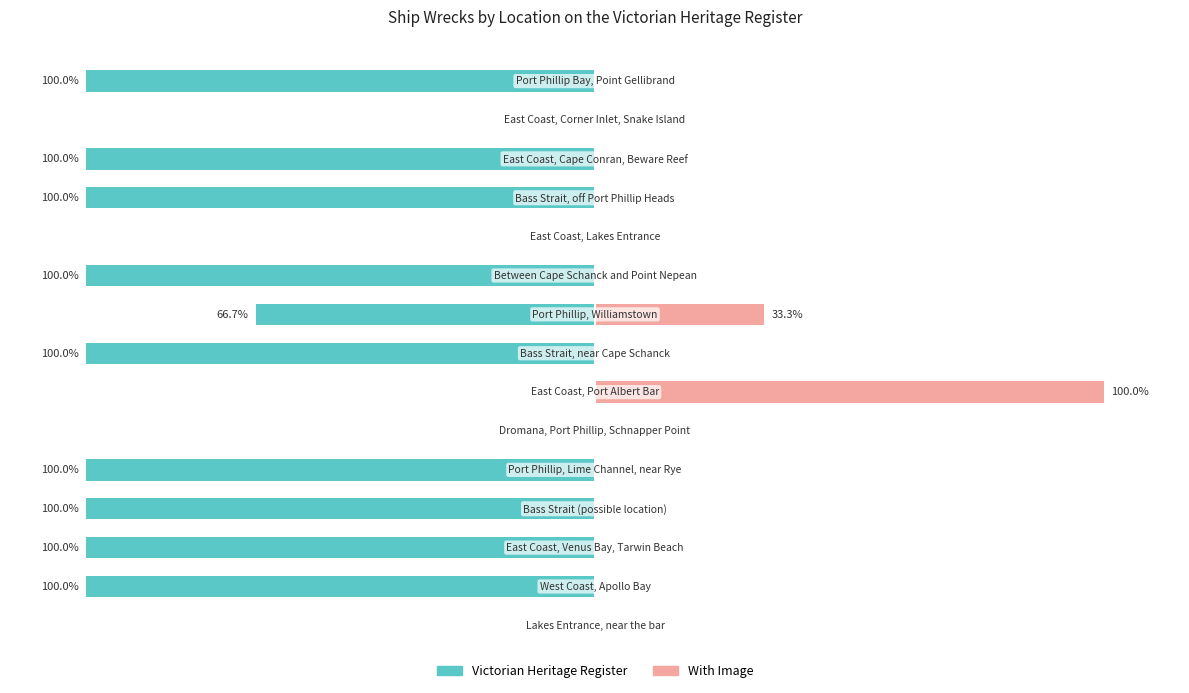

Reading left to right, what are all the values shown in this chart?

Victorian Heritage Register: 0.0	-100.0	-100.0	-100.0	-100.0	0.0	0.0	-100.0	-66.7	-100.0	0.0	-100.0	-100.0	0.0	-100.0
With Image: 0.0	0.0	0.0	0.0	0.0	0.0	100.0	0.0	33.3	0.0	0.0	0.0	0.0	0.0	0.0